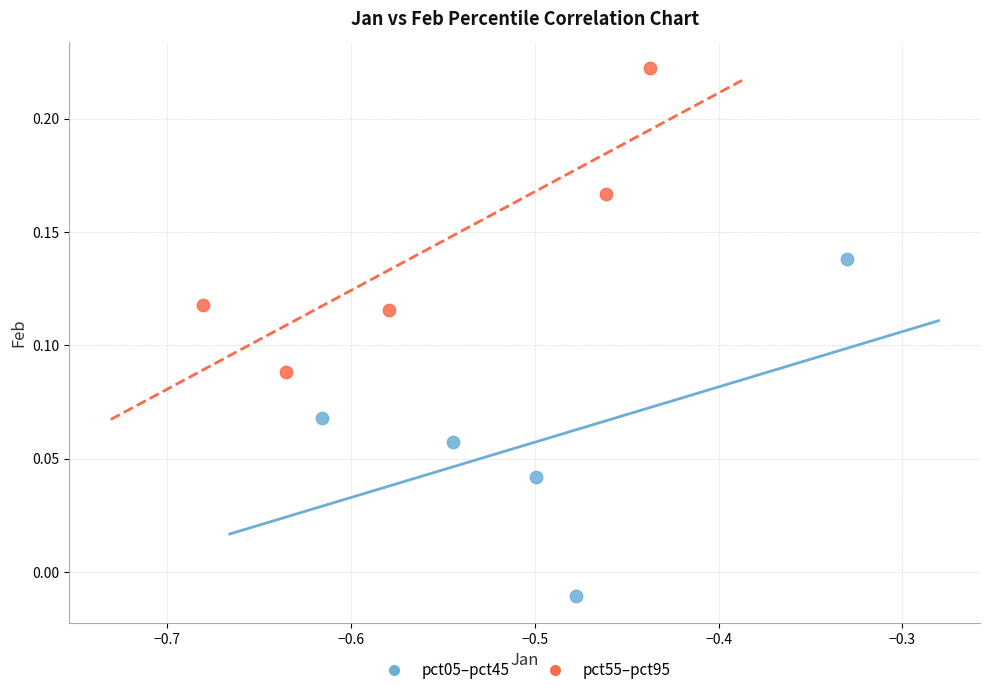

Which series contains the lowest Y value?

pct05–pct45